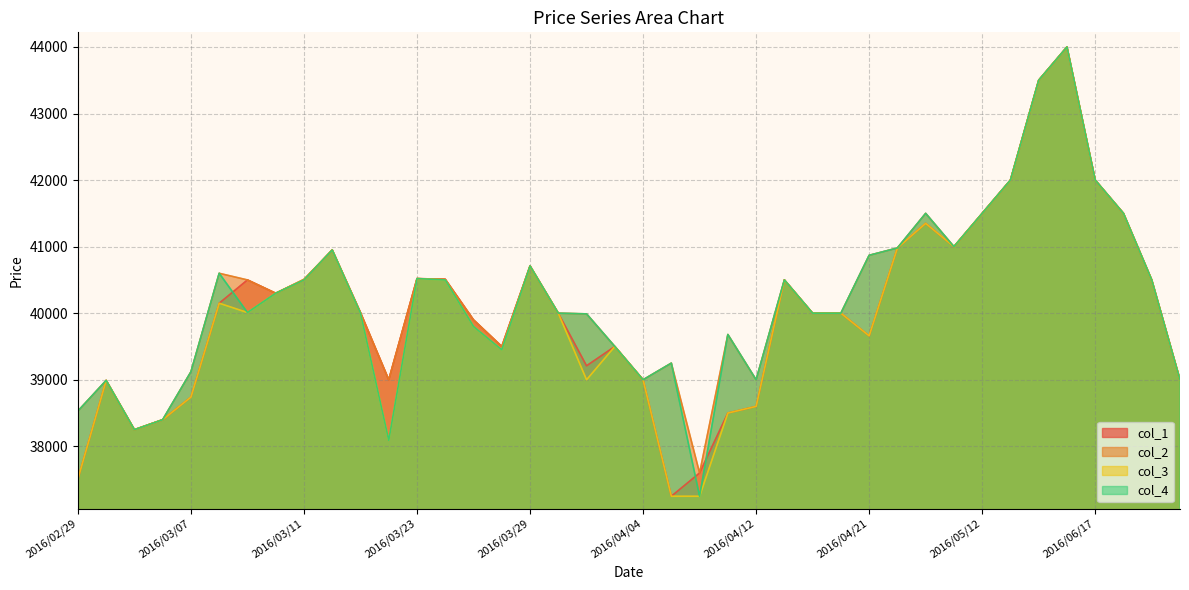

Rank the categories by col_1 value from highest to lowest.

2016/06/09, 2016/06/08, 2016/05/13, 2016/06/17, 2016/05/12, 2016/06/27, 2016/04/28, 2016/05/11, 2016/04/22, 2016/03/14, 2016/03/29, 2016/03/23, 2016/03/24, 2016/03/09, 2016/03/11, 2016/04/15, 2016/07/15, 2016/03/10, 2016/03/08, 2016/03/15, 2016/03/30, 2016/04/18, 2016/04/20, 2016/03/25, 2016/04/21, 2016/03/28, 2016/04/01, 2016/03/31, 2016/03/16, 2016/04/04, 2016/08/01, 2016/03/02, 2016/03/07, 2016/04/12, 2016/04/11, 2016/03/04, 2016/03/03, 2016/04/08, 2016/02/29, 2016/04/07